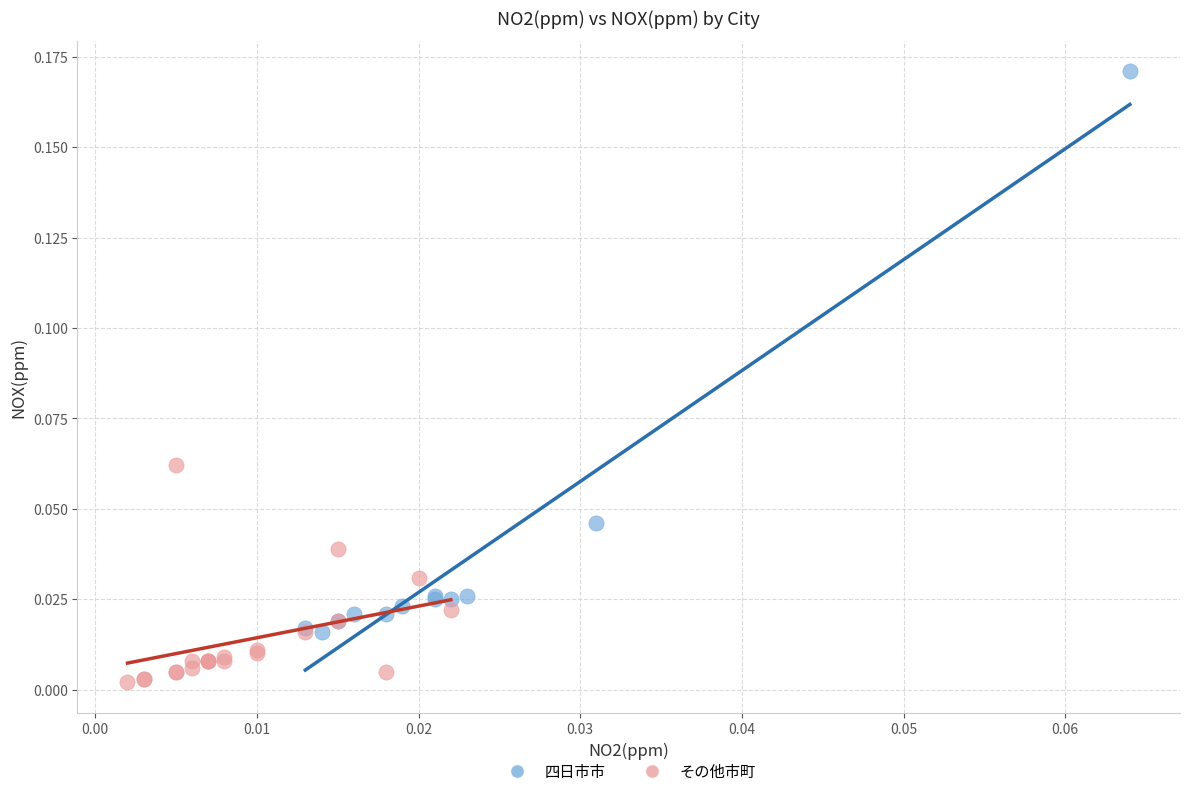

Which series has the largest Y range (max minus min)?

四日市市